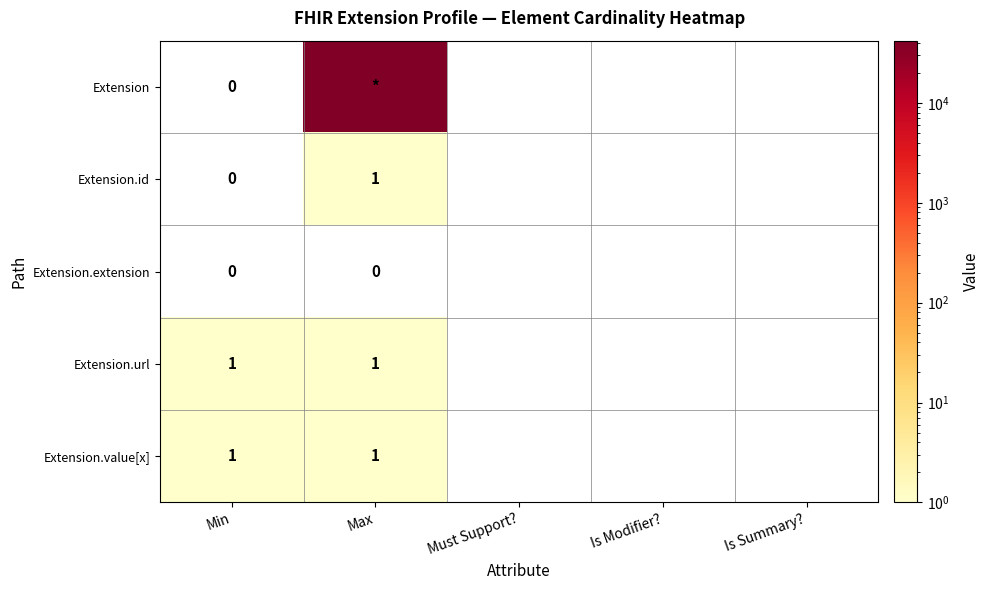

Is it true that Extension.url equals 1 at Min?

True